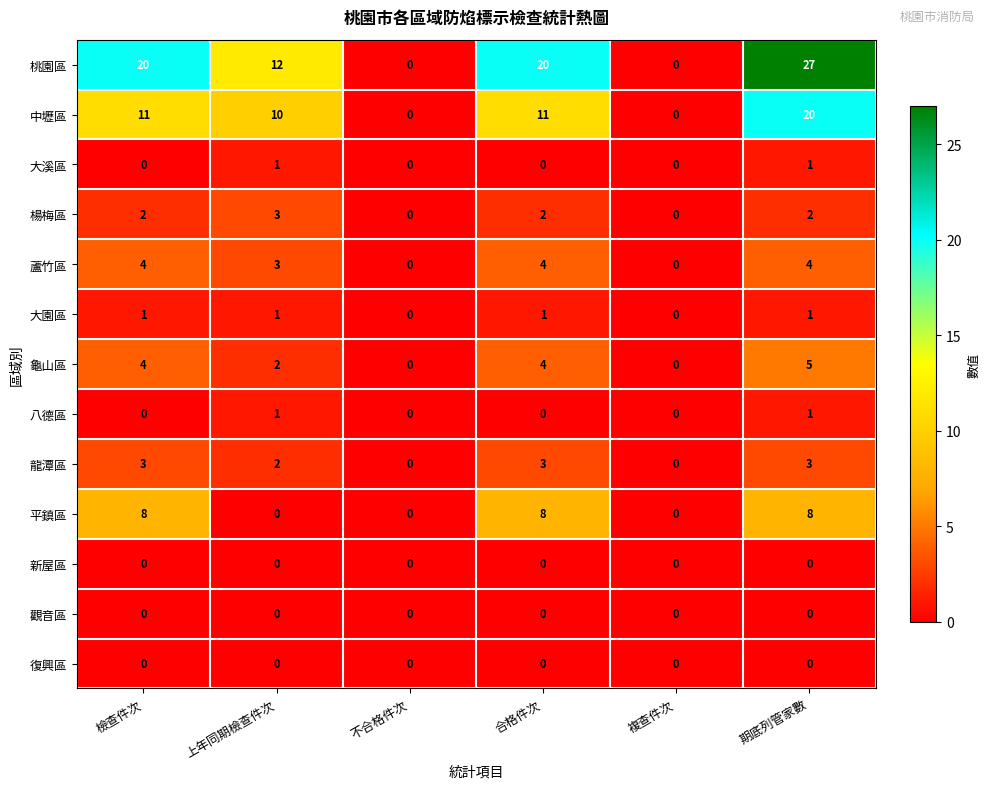

What is the total value across all series at 上年同期檢查件次?

35